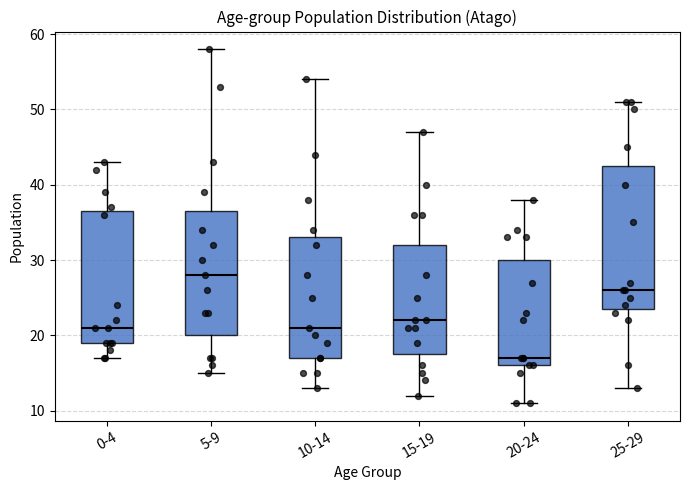

Which box is the tallest, from its lower edge to its upper edge?

25-29